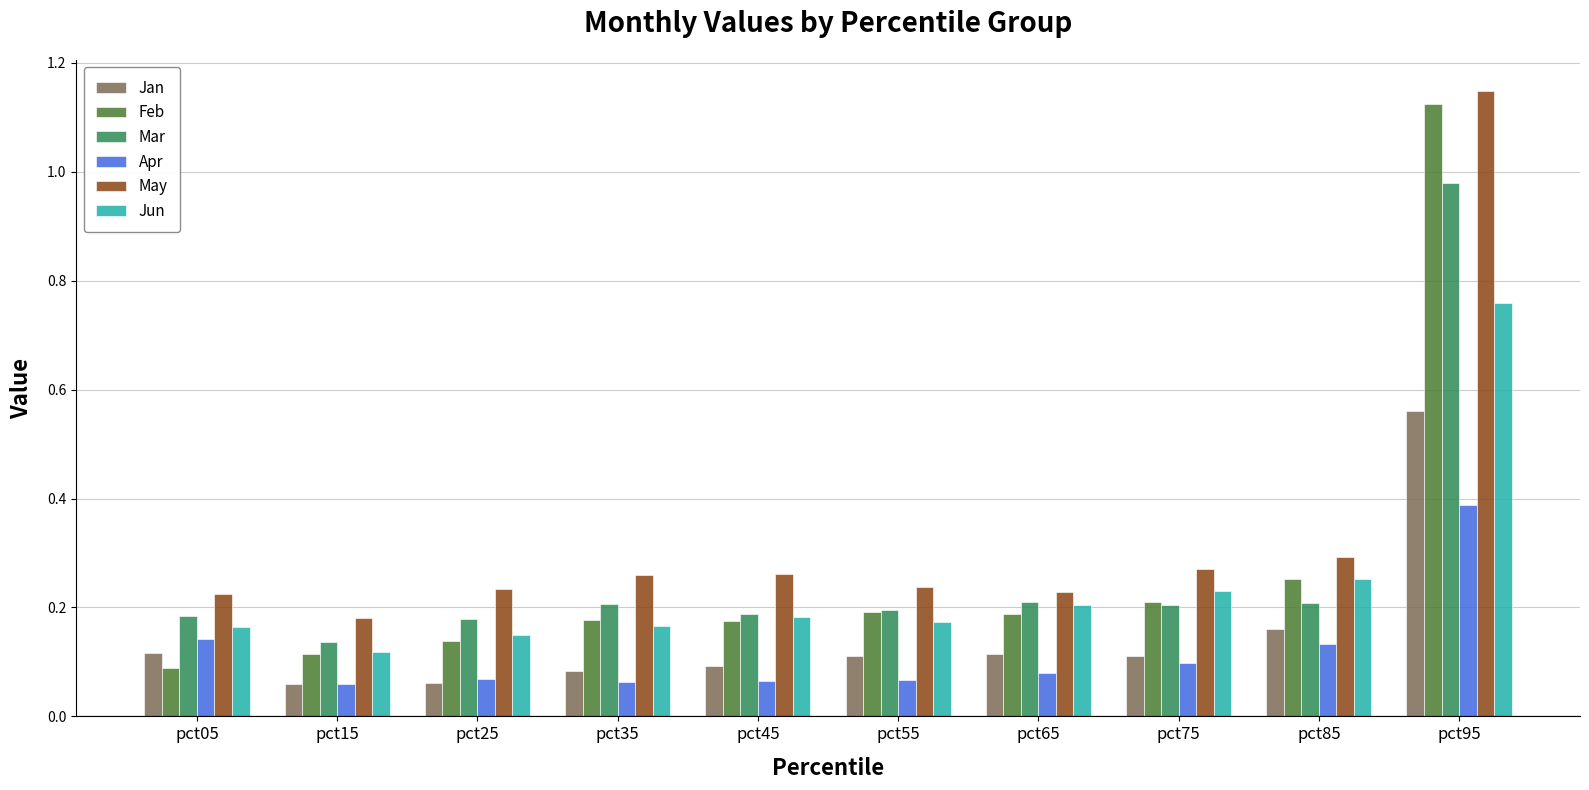

What is the sum of the Mar values at pct85 and pct25?

0.4